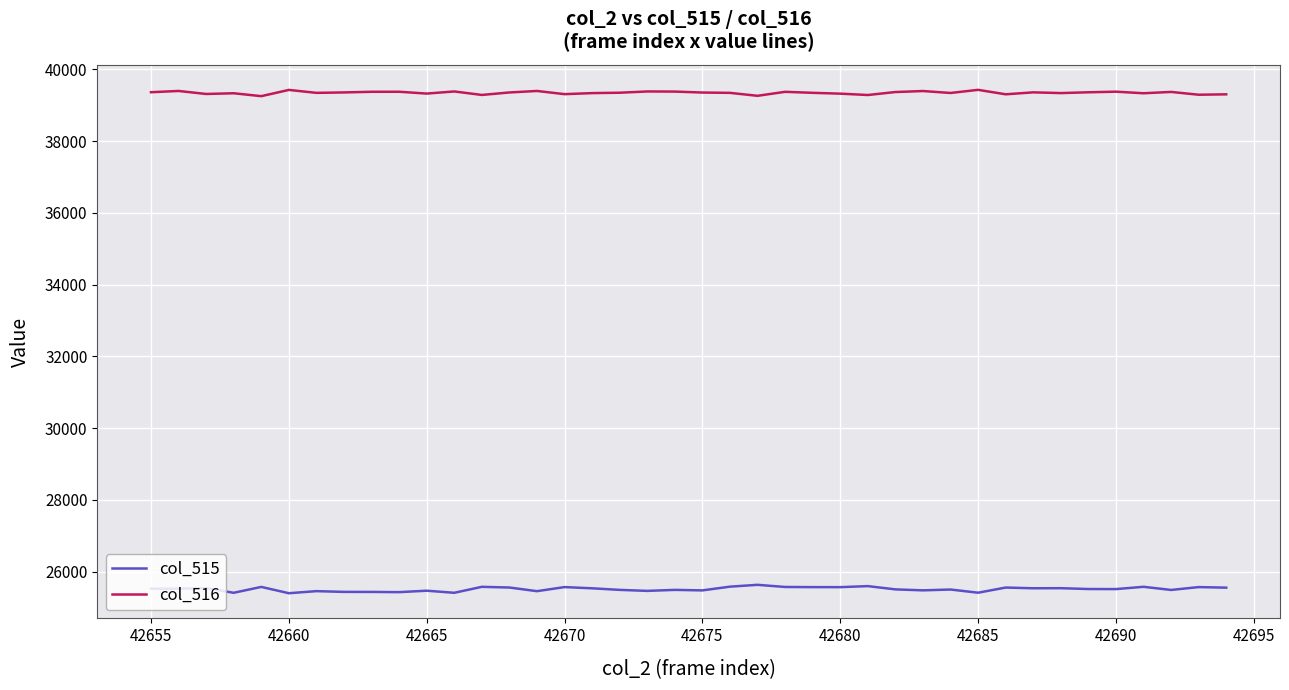

What is the maximum value shown in the chart?

39426